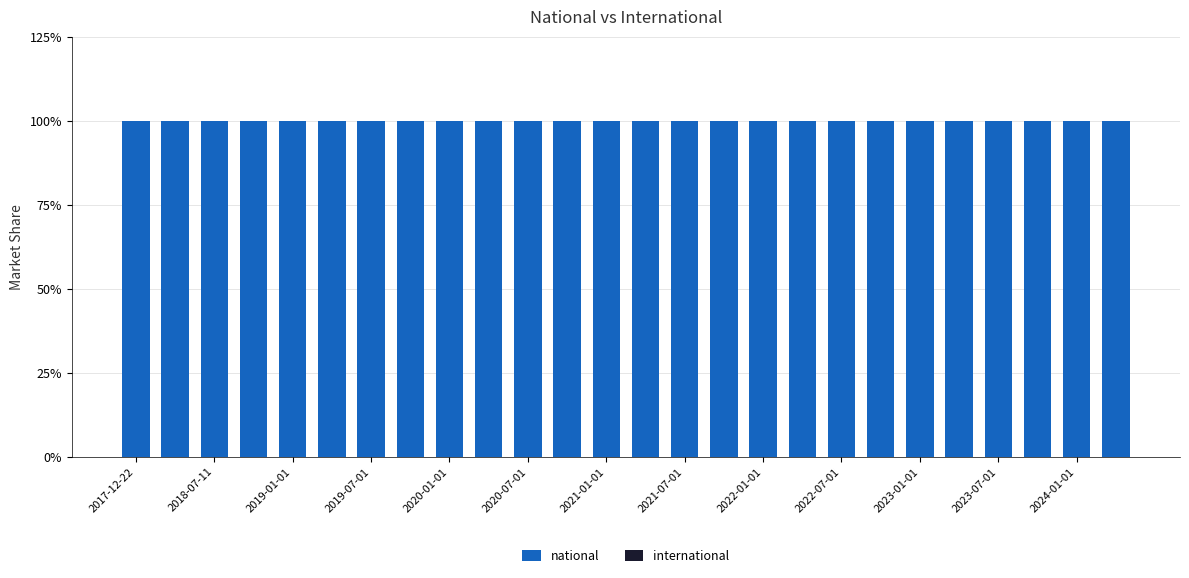

Reading left to right, list all the values displayed in this chart.

national: 100	100	100	100	100	100	100	100	100	100	100	100	100	100	100	100	100	100	100	100	100	100	100	100	100	100
international: 0	0	0	0	0	0	0	0	0	0	0	0	0	0	0	0	0	0	0	0	0	0	0	0	0	0